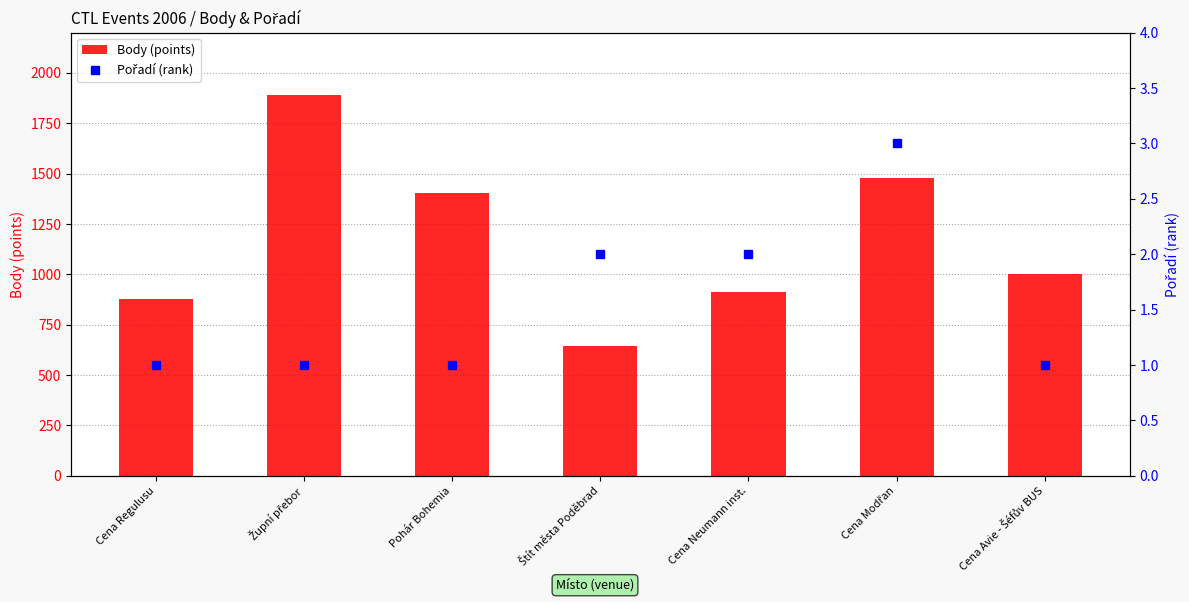

What is the label of the 4th bar from the right?

Štít města Poděbrad